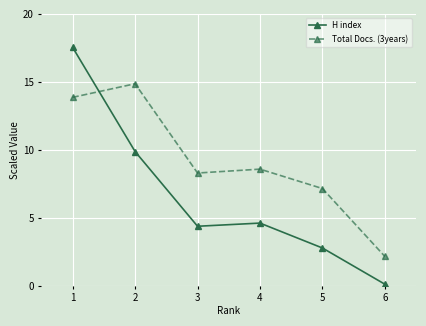

Is it true that H index equals 4.6 at 4?

True